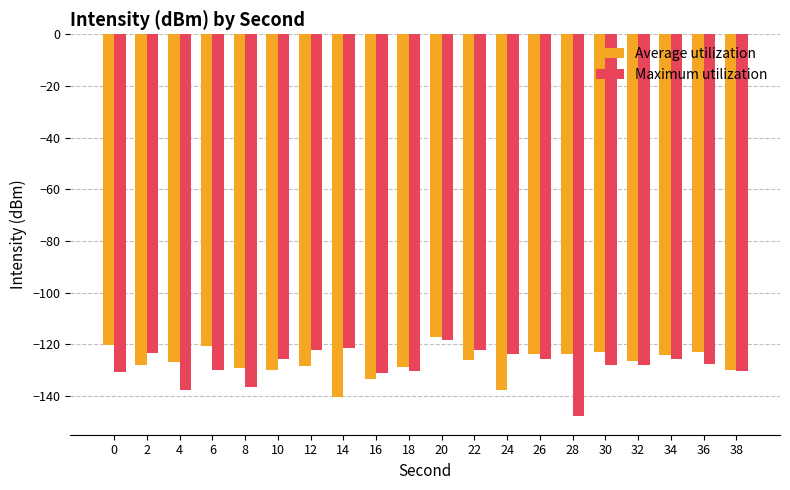

Is the value of Maximum utilization at 38 greater than the value of Average utilization at 20?

No